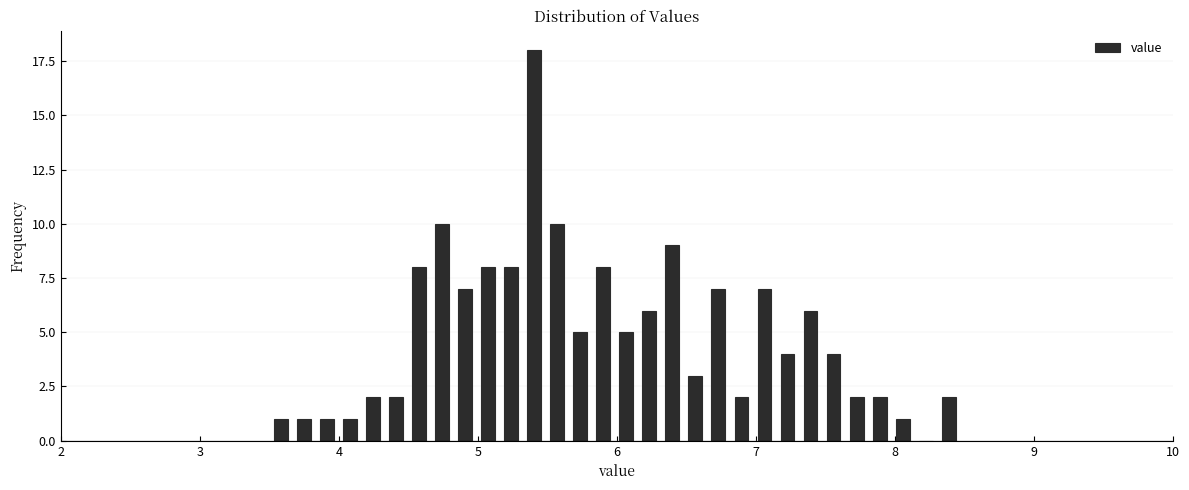

Read against the x-axis, roughly where is the centre of the tallest bar?

5.4